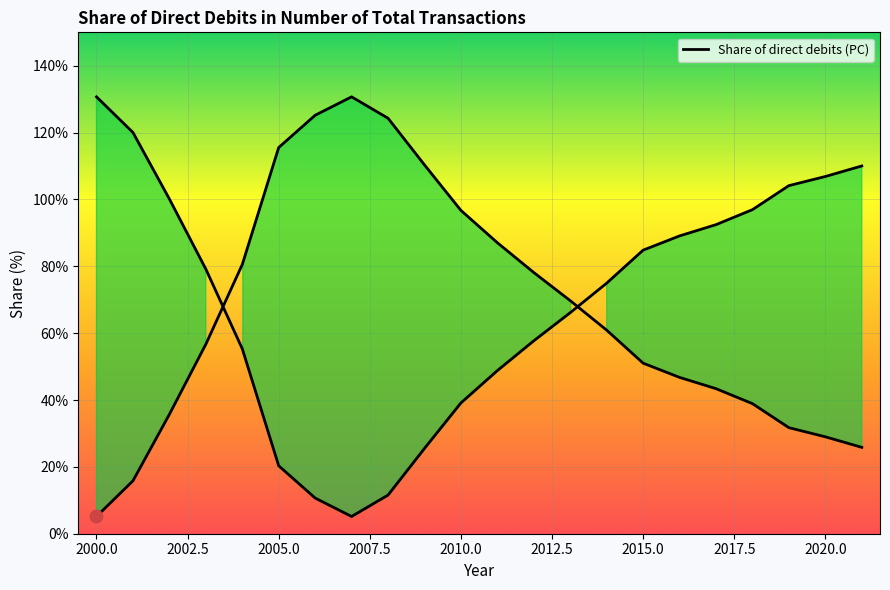

What is the change in value from 2017 to 2019?

+0.1